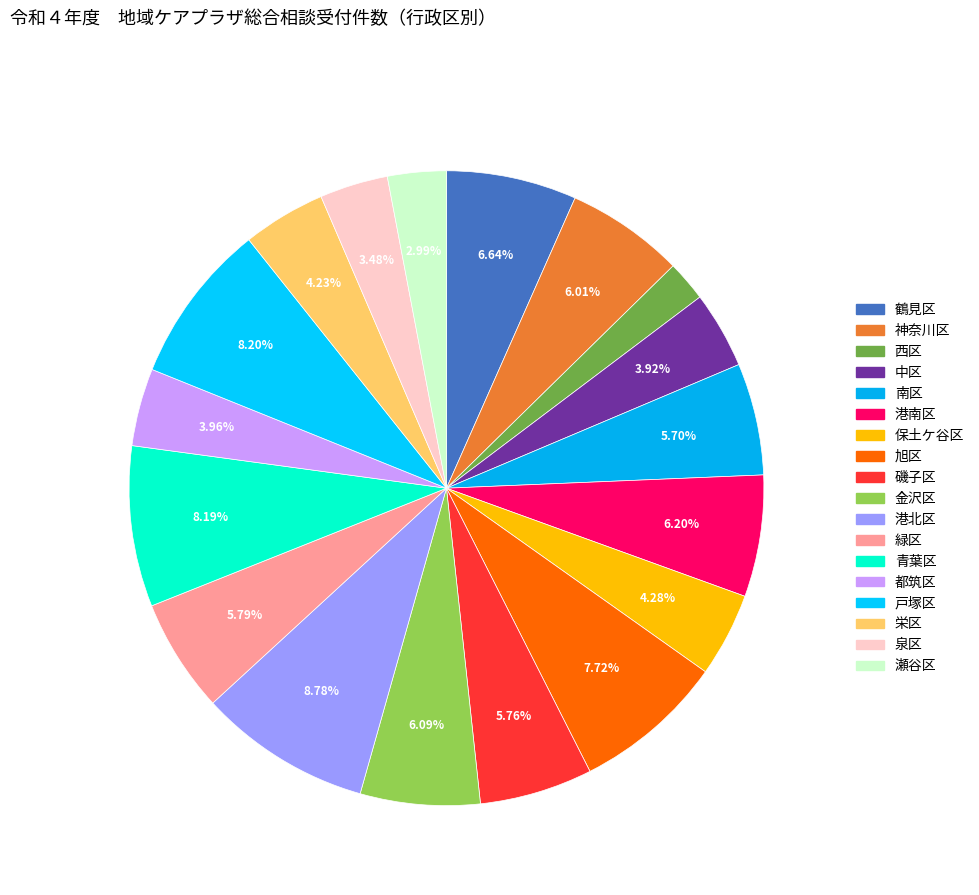

How many segments does this pie chart have?

18